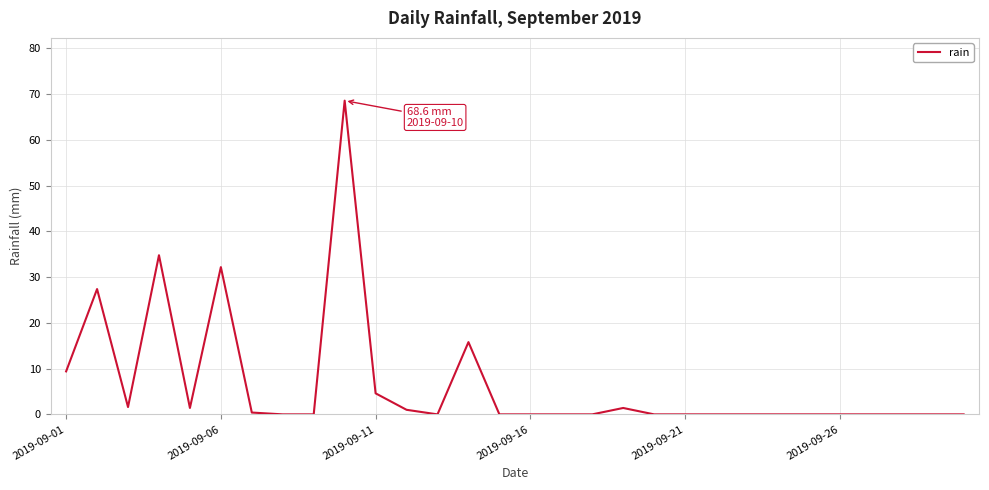

What is the maximum value shown in the chart?

68.6